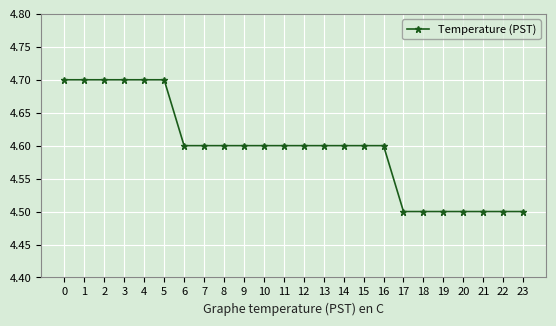

How many lines are shown in the chart?

1